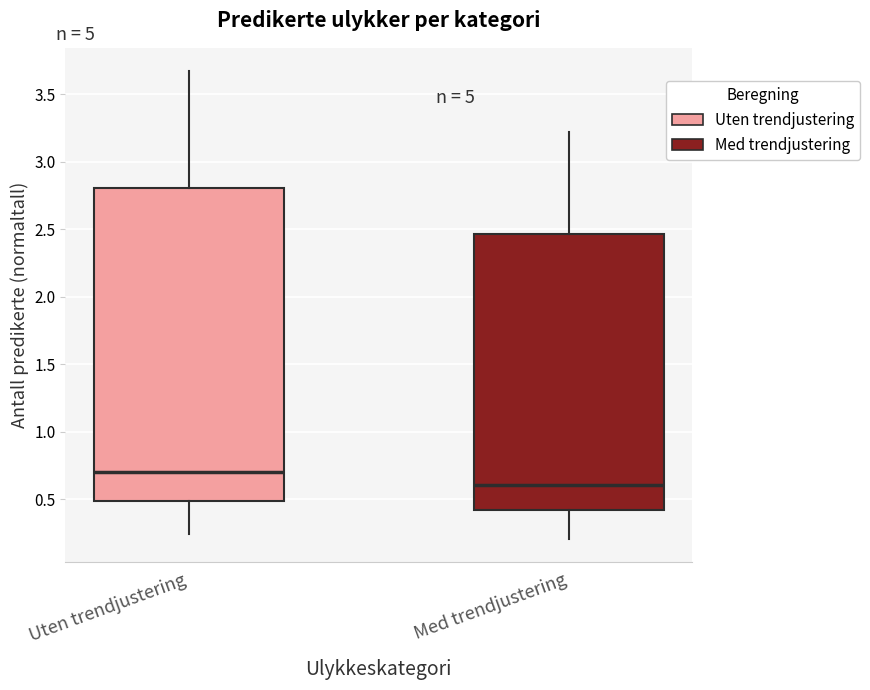

Reading left to right, transcribe this box plot: for each box, give where its median line is, the range the box spans, and where its two whiskers end, as read against the y-axis. The values are not printed on the chart, so give them approximately, as read against the axis.

Uten trendjustering: median 0.70, box 0.50 to 2.80, whiskers 0.25 to 3.65
Med trendjustering: median 0.60, box 0.40 to 2.45, whiskers 0.20 to 3.20